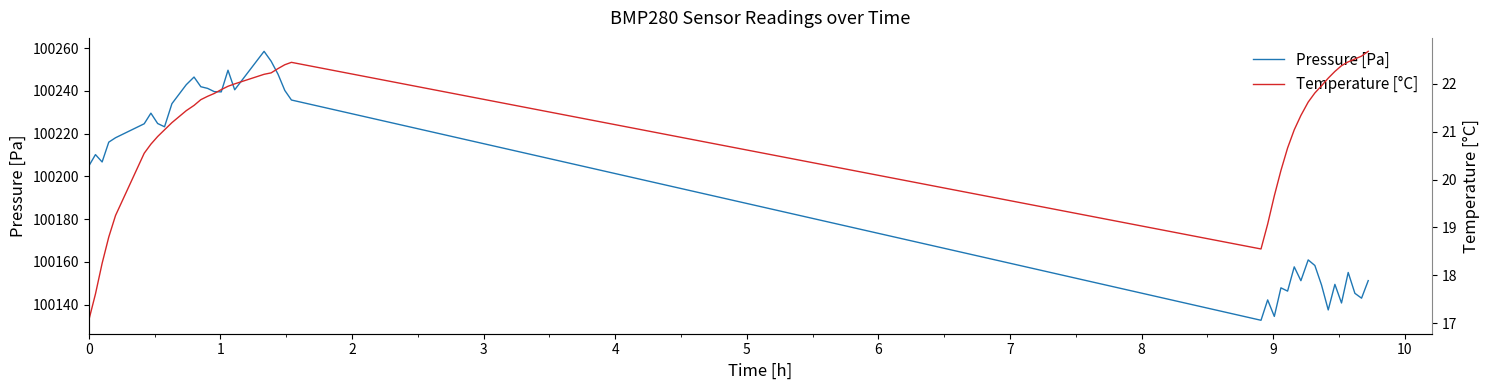

At how many categories does at least one series exceed 24112?

40